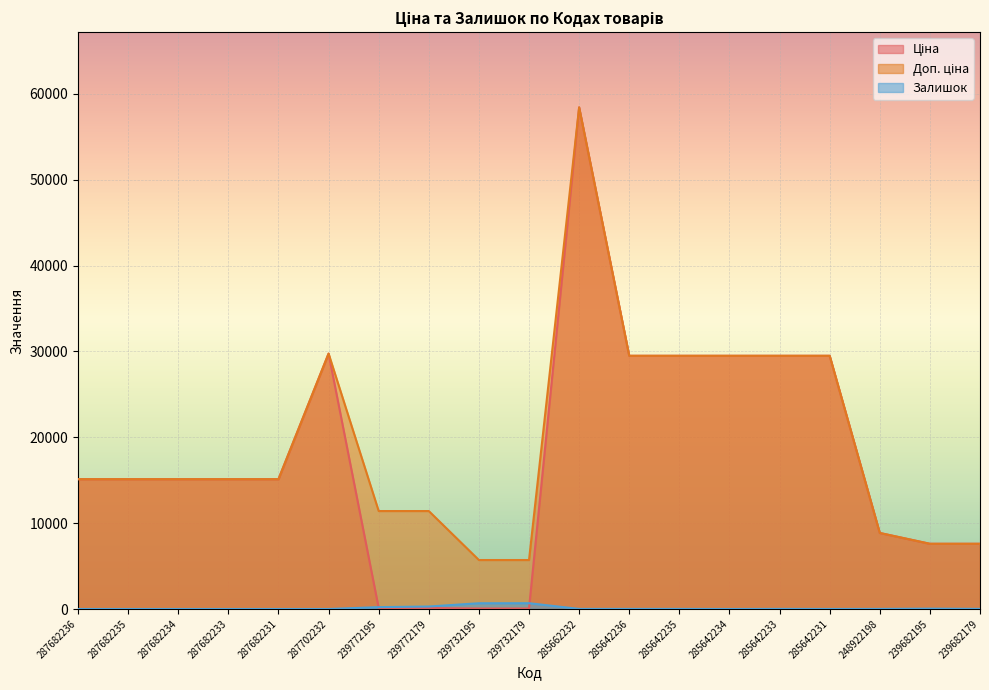

What is the difference between the second highest and second lowest values in the Ціна series?

29690.2